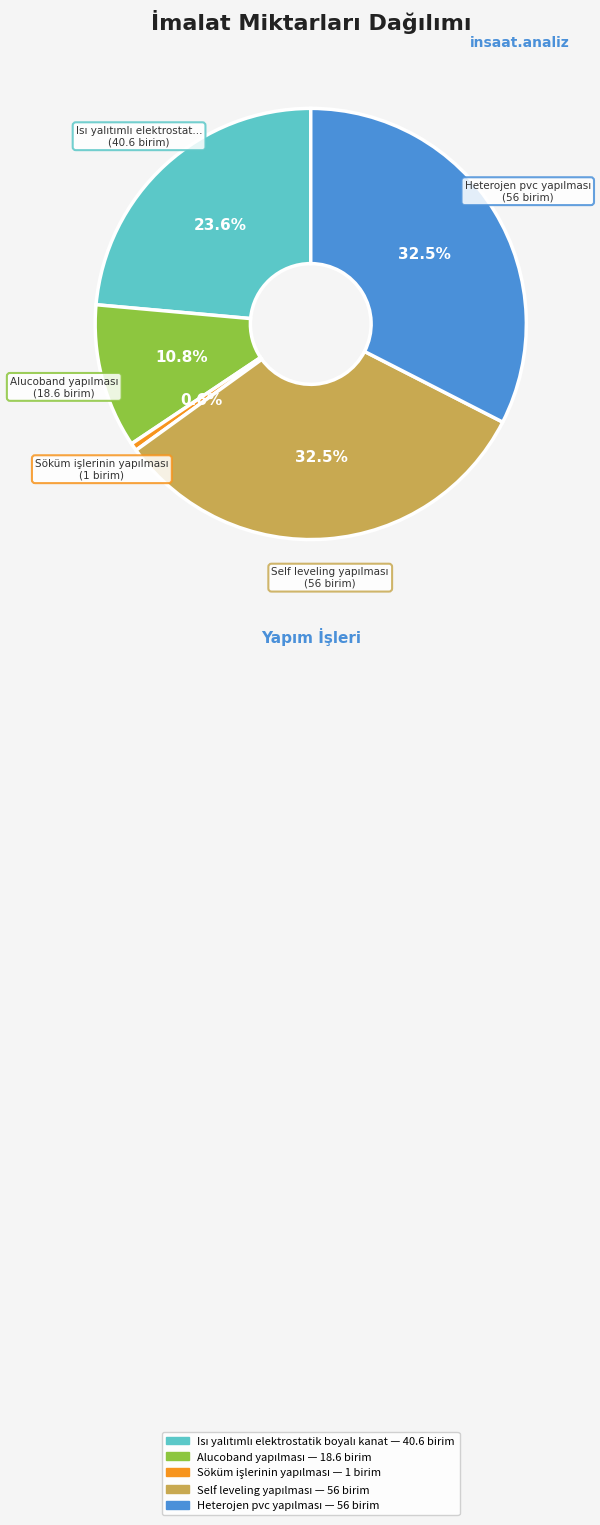

Does any single category account for the majority?

No